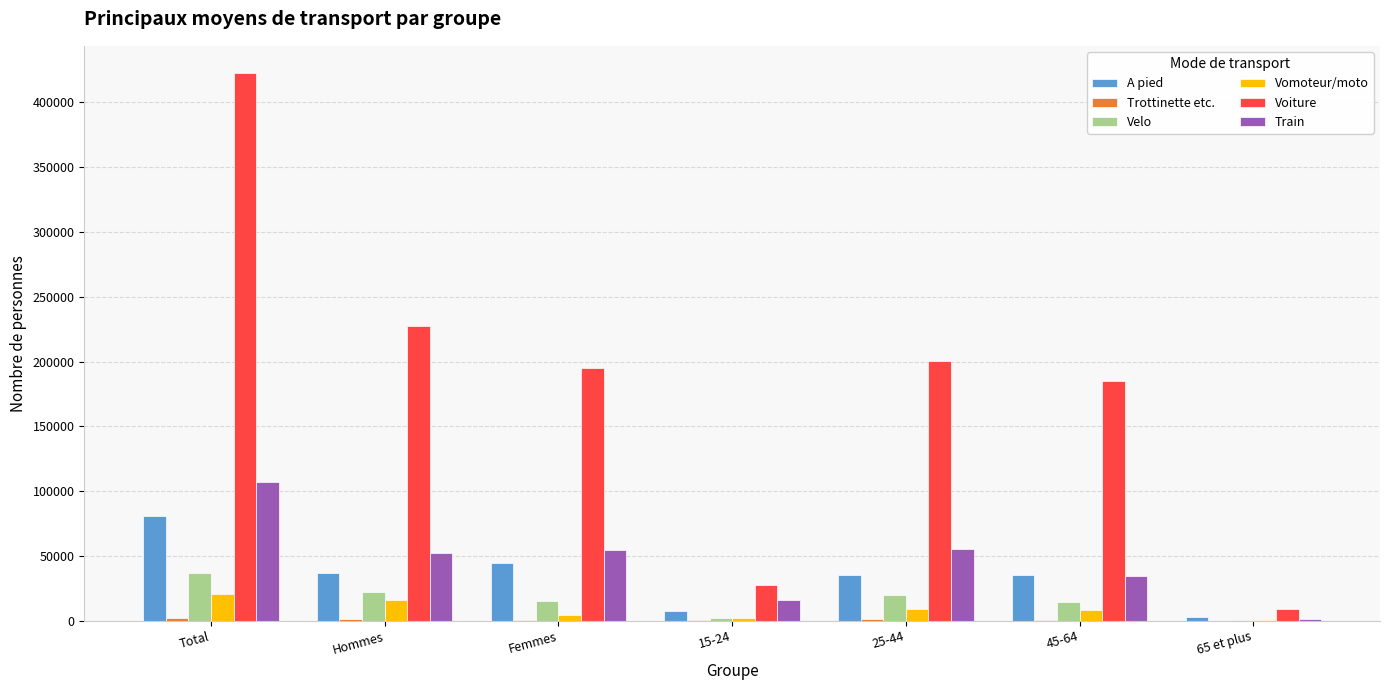

Is the value of Train at 15-24 greater than the value of Voiture at 15-24?

No